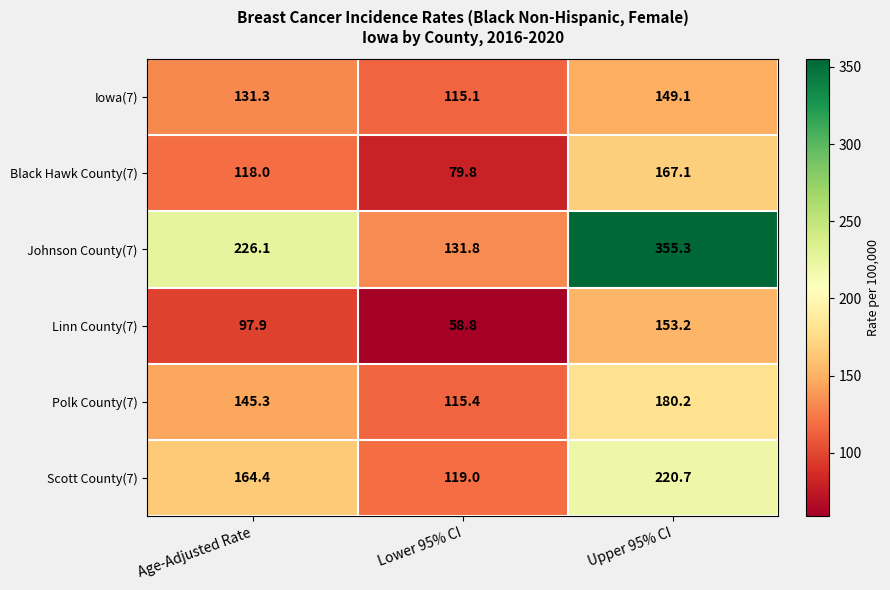

Rank the series at Upper 95% CI from lowest to highest value.

Iowa(7), Linn County(7), Black Hawk County(7), Polk County(7), Scott County(7), Johnson County(7)